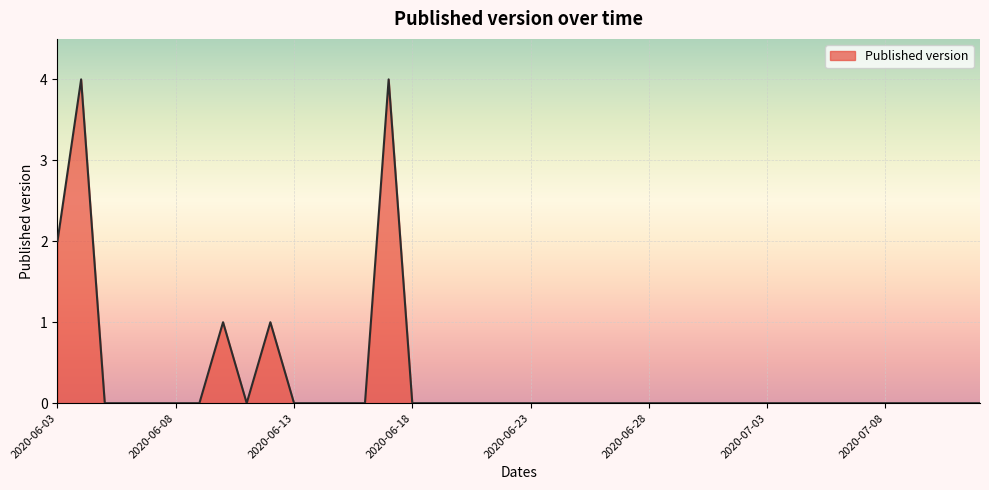

How many categories are shown in the chart?

40